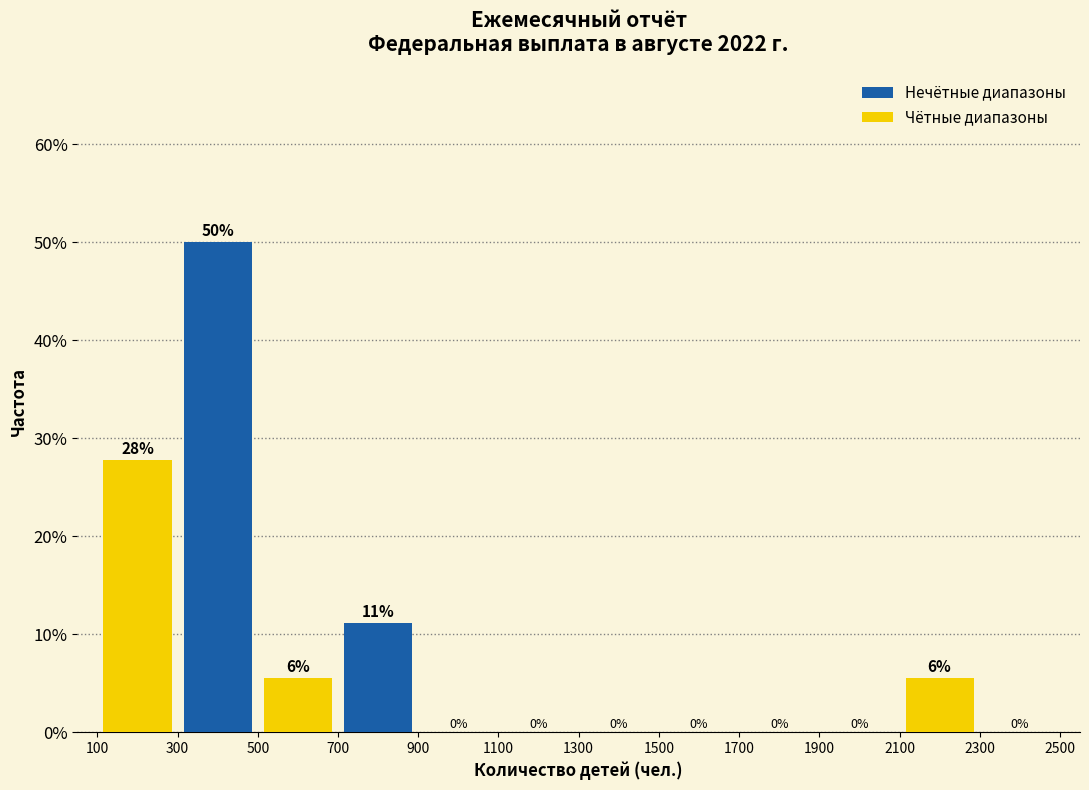

The value of Нечётные диапазоны at 300 is 24.8. True or false?

False